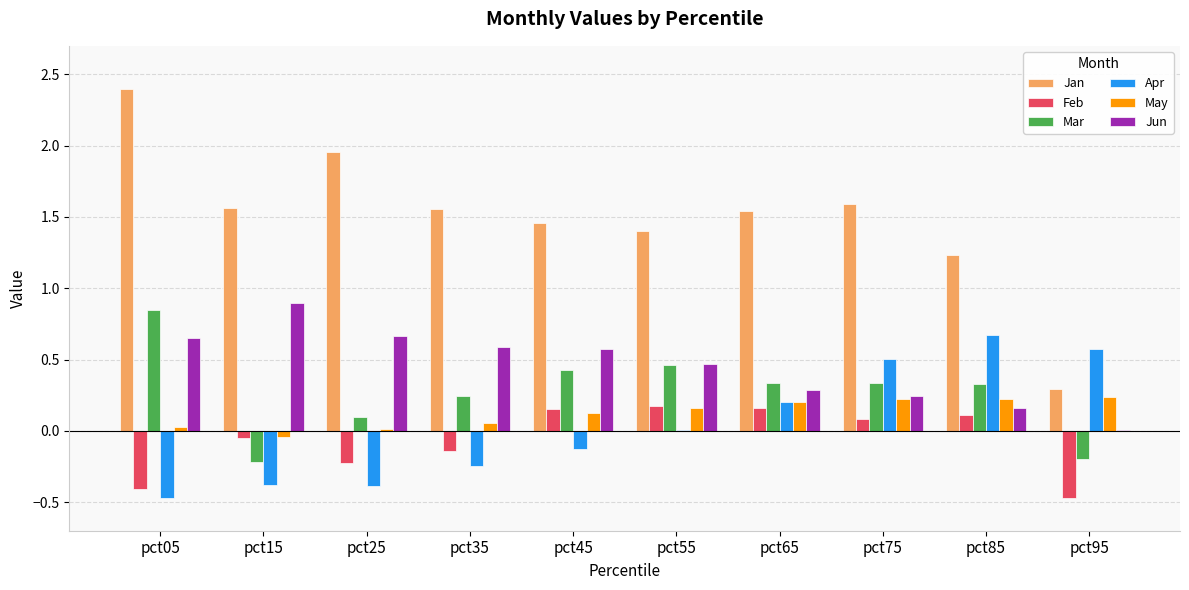

True or false: Jun has a value of 0.4 at pct25.

False